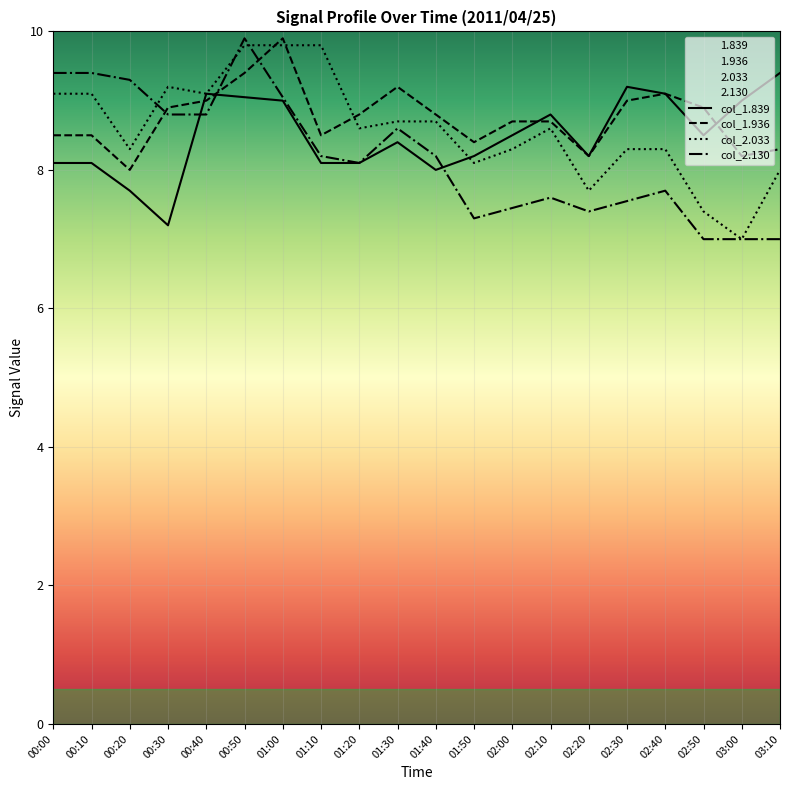

How many distinct data groups are displayed?

4